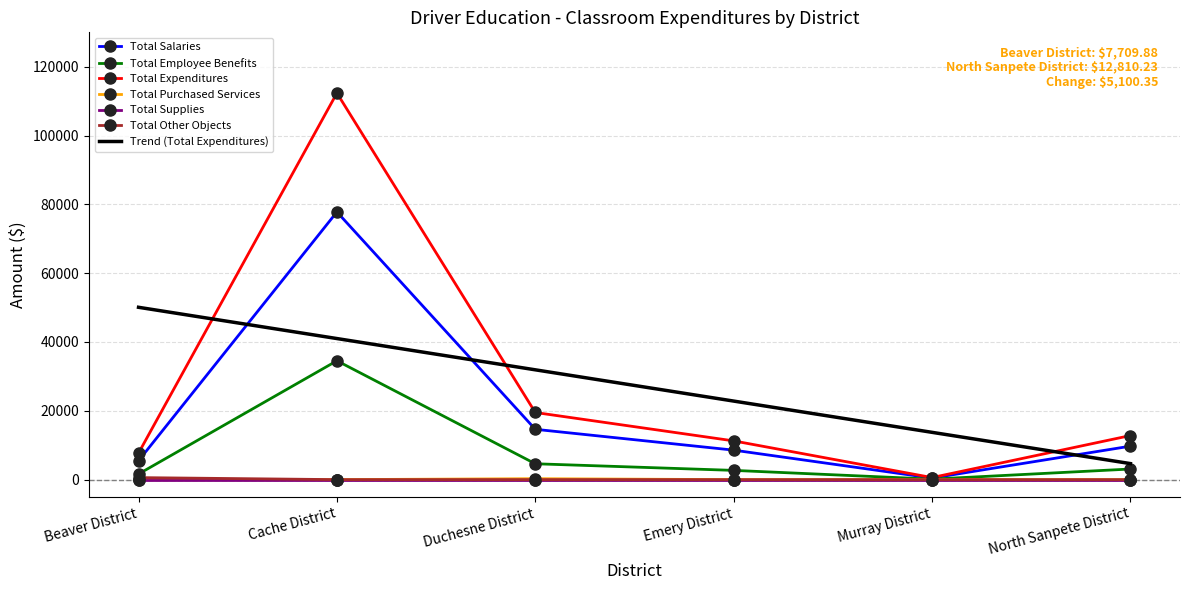

The value of Total Supplies at North Sanpete District is 0.0. True or false?

True